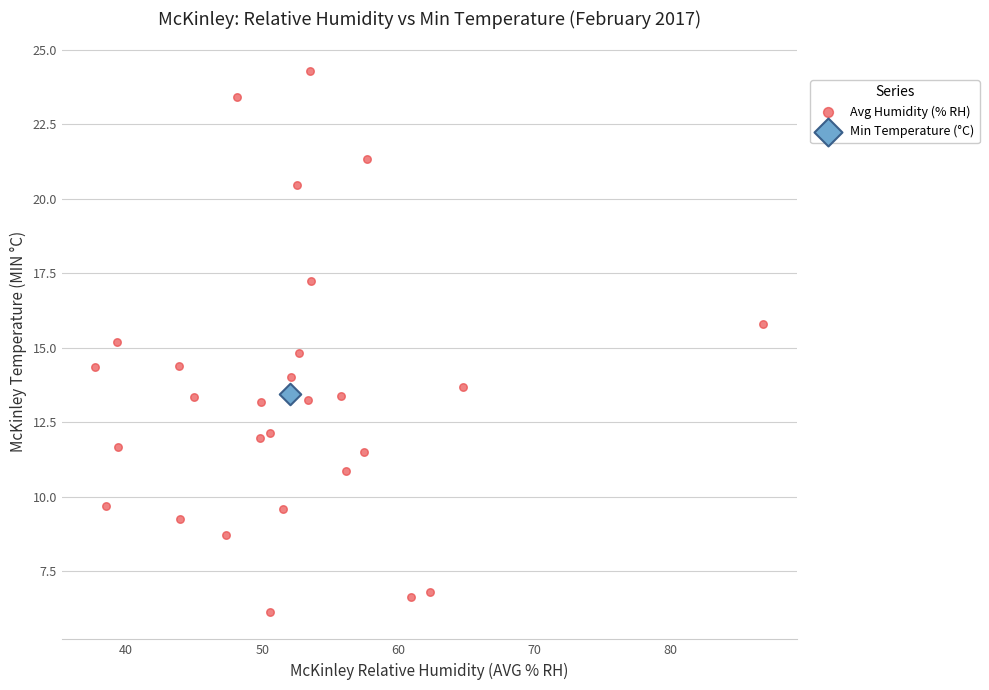

What are all the series names shown in the legend?

Avg Humidity (% RH), Min Temperature (°C)